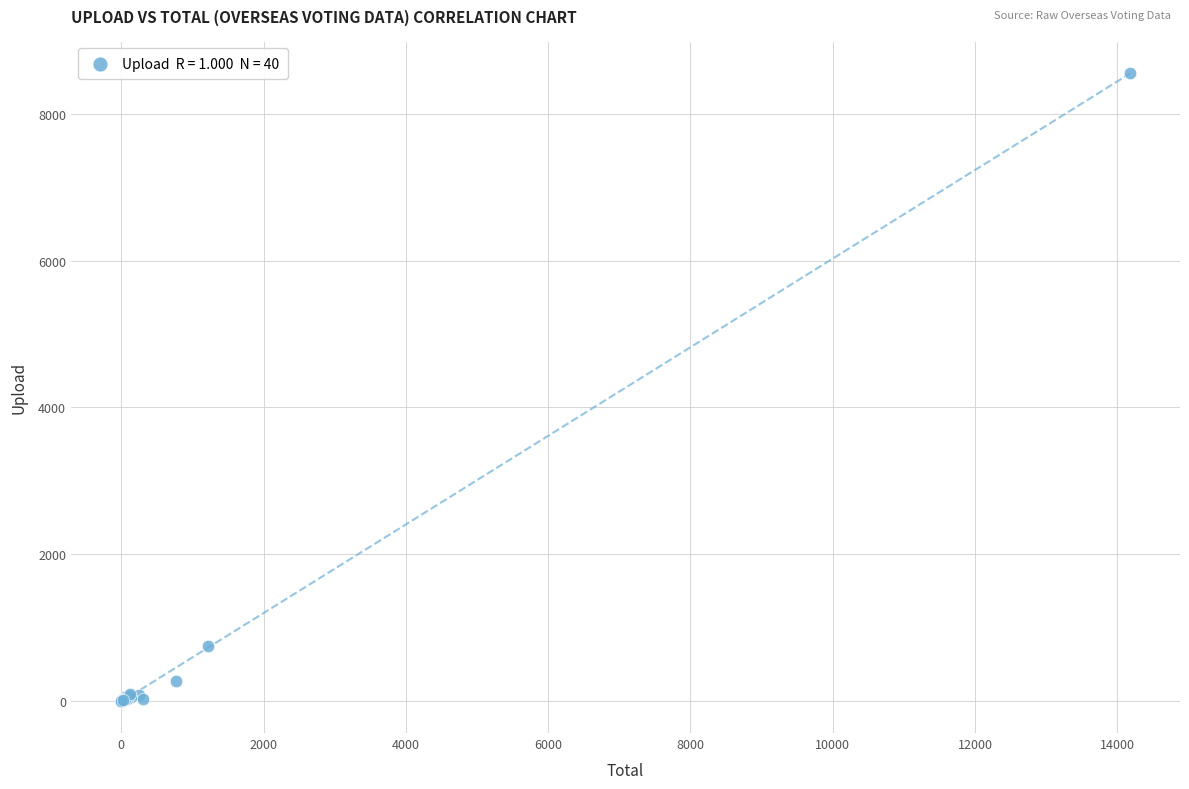

What Y value in the scatter plot is closest to 4278?

753